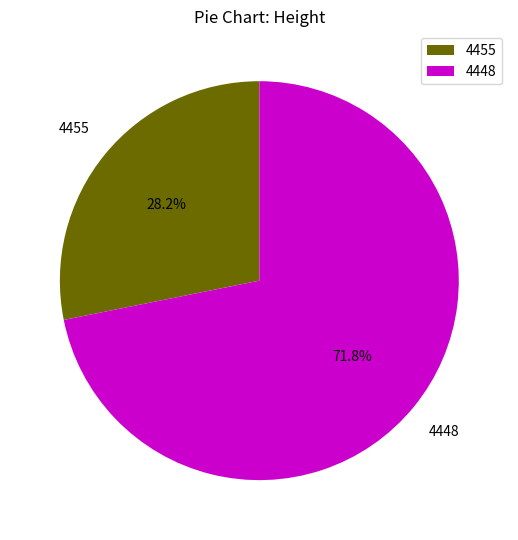

Between 4448 and 4455, which is larger?

4448